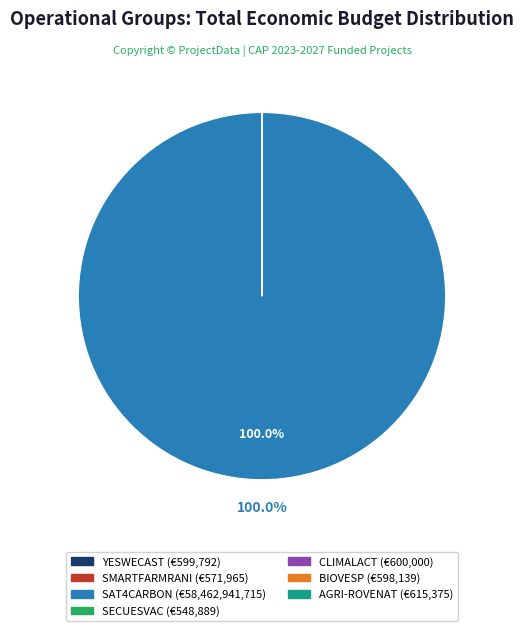

Which category has the biggest portion of the pie?

SAT4CARBON